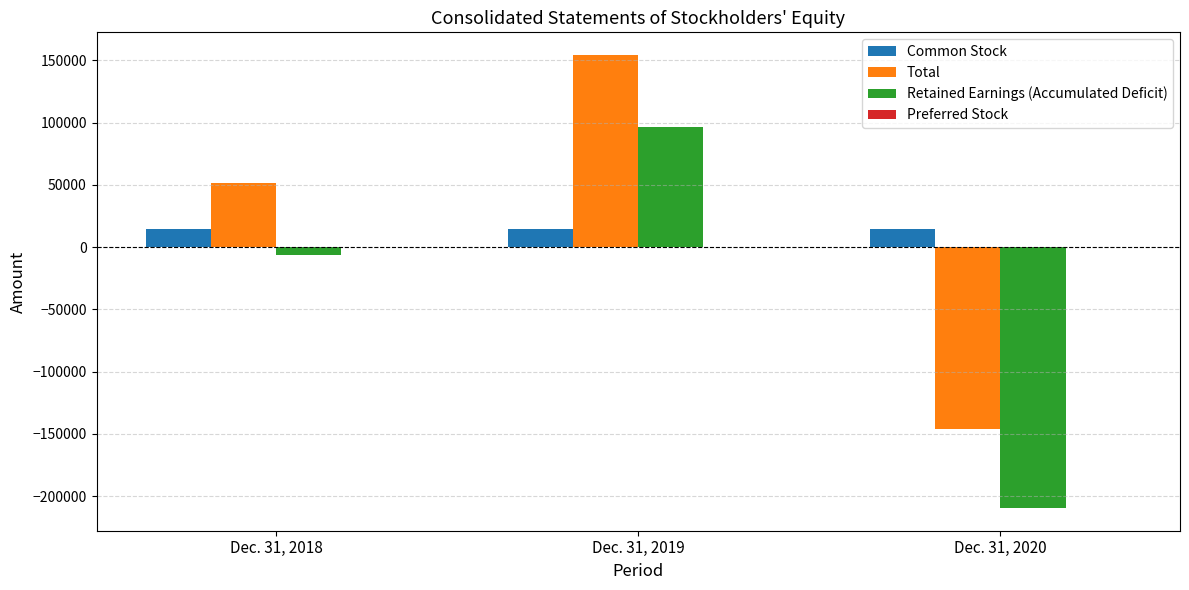

What is the value of the Total bar at the 2nd from the left?

154395